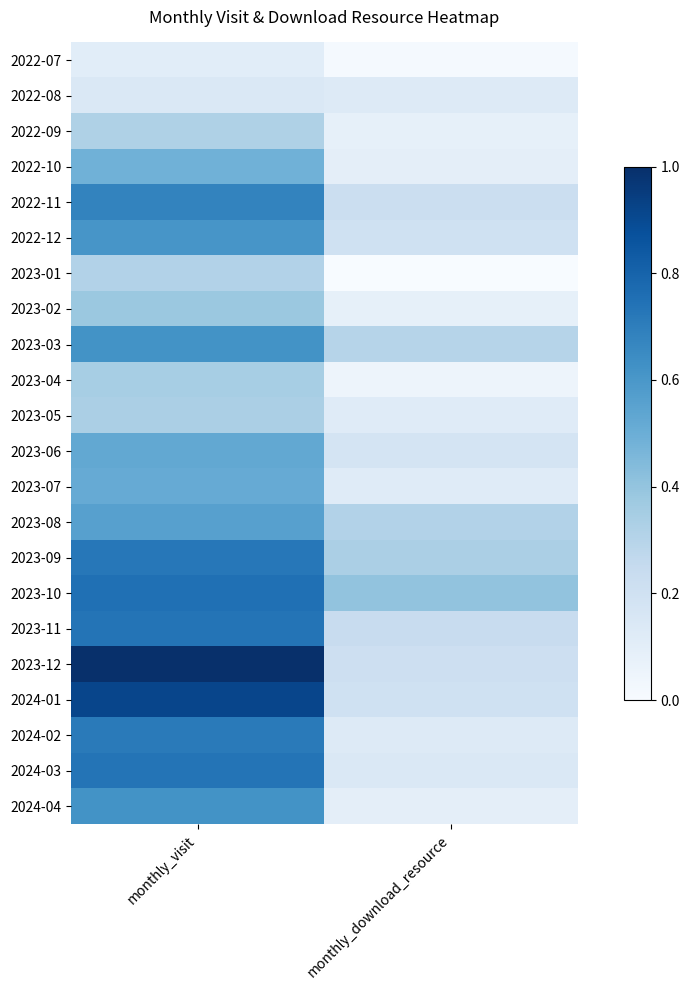

Between monthly_download_resource and monthly_visit, which is larger?

monthly_visit